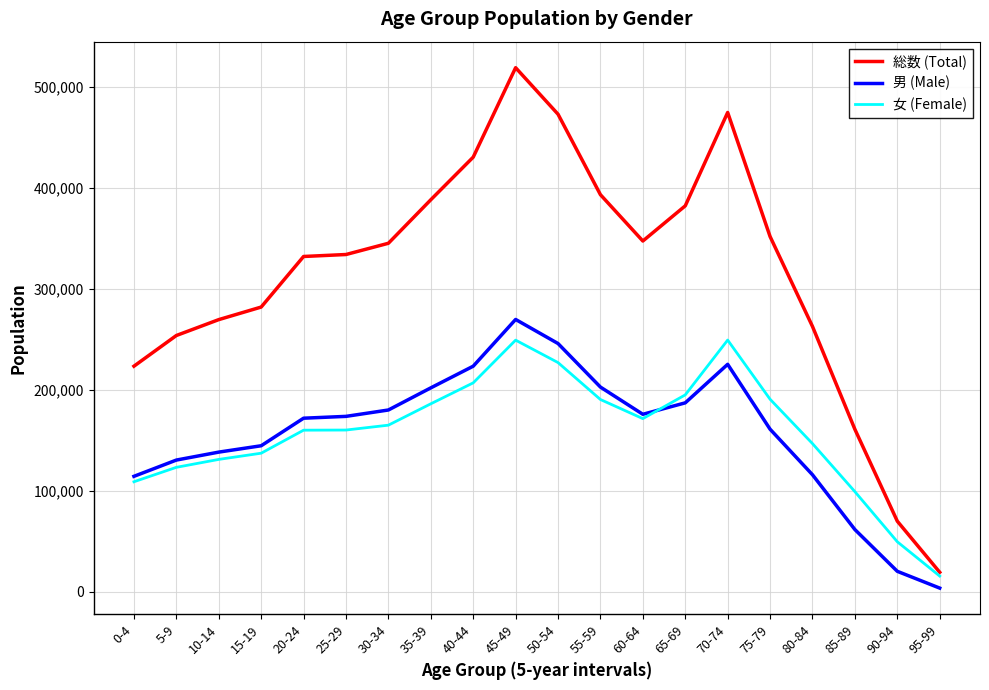

At which category is the sum across all series the highest?

45-49